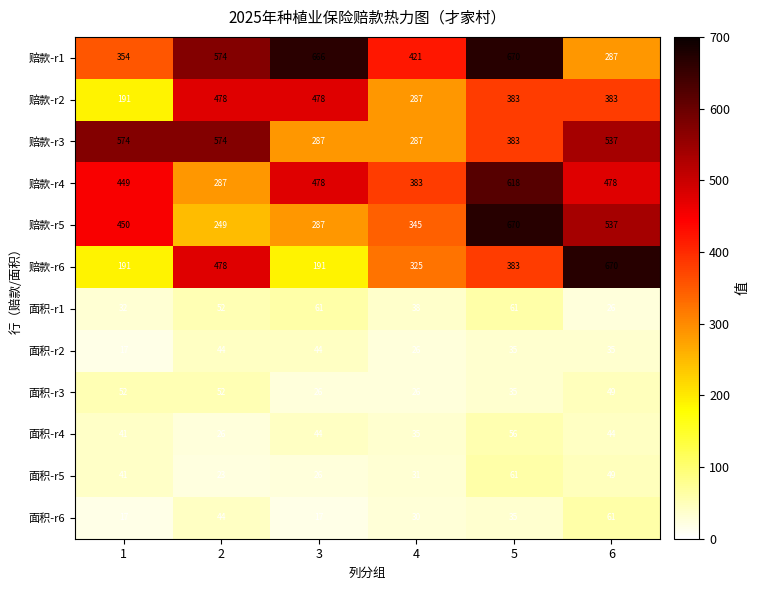

What is the sum of all 赔款-r5 values?

2538